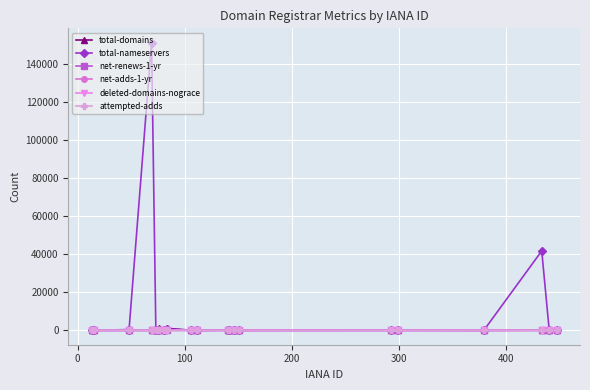

True or false: total-nameservers has more than 0 points higher than both neighbors.

True